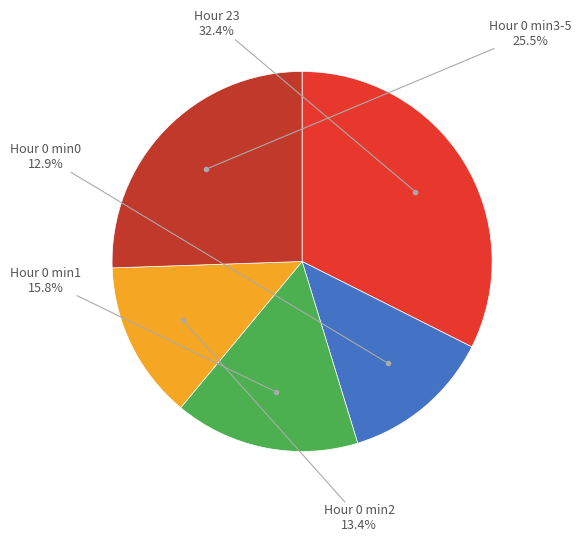

Is there any slice that represents more than half of the pie?

No